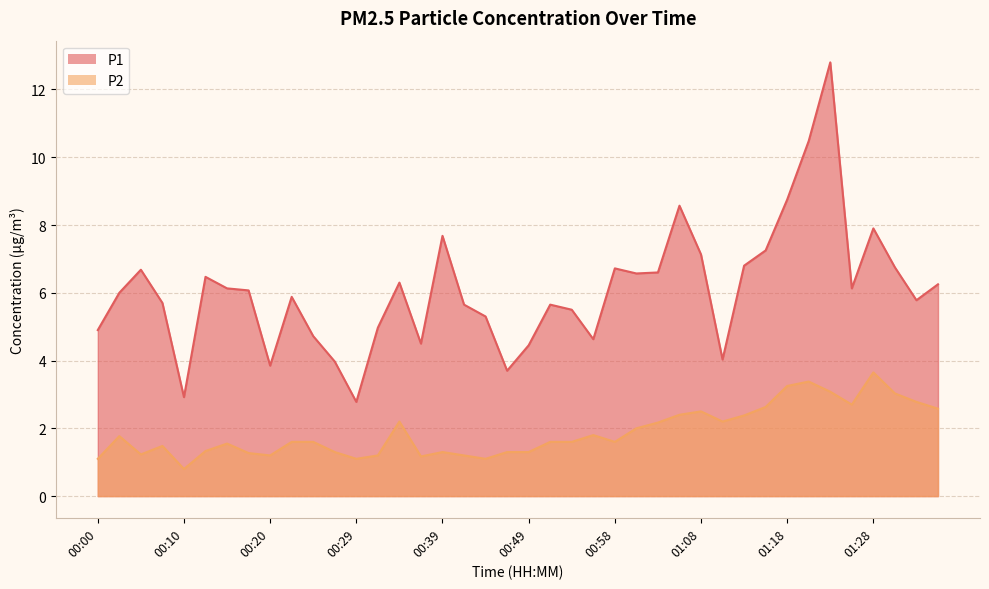

What is the total value across all series at 00:49?

5.8